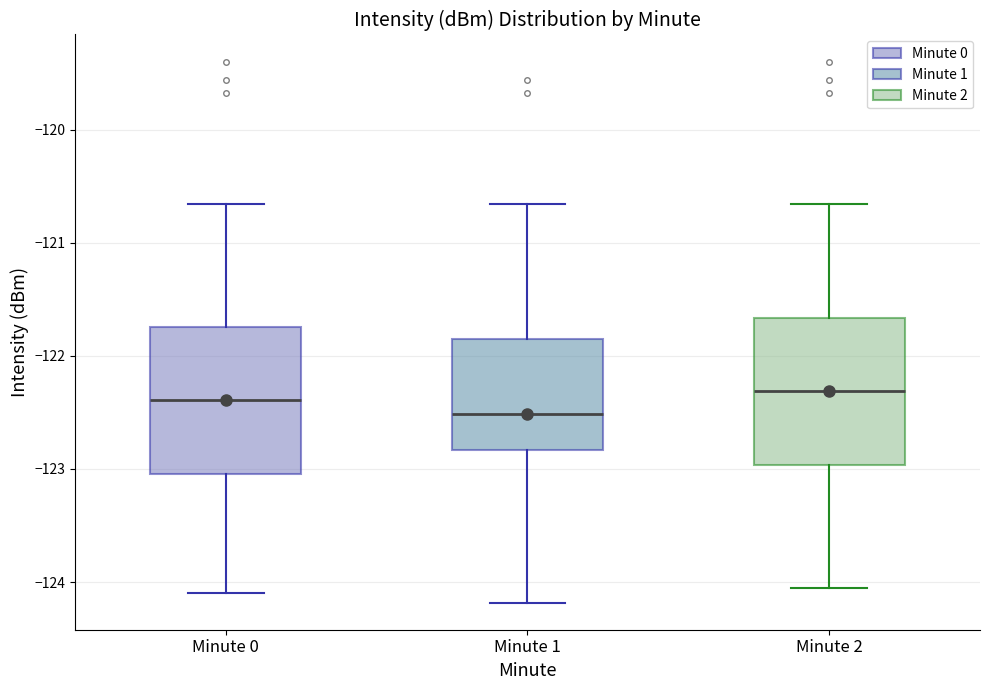

Reading left to right, read every box against the y-axis: the position of its median line, the range the box covers, and the ends of its whiskers. The values are not printed on the chart, so give them approximately, as read against the axis.

Minute 0: median -122.4, box -123.0 to -121.7, whiskers -124.1 to -120.7
Minute 1: median -122.5, box -122.8 to -121.8, whiskers -124.2 to -120.7
Minute 2: median -122.3, box -123.0 to -121.7, whiskers -124.1 to -120.7